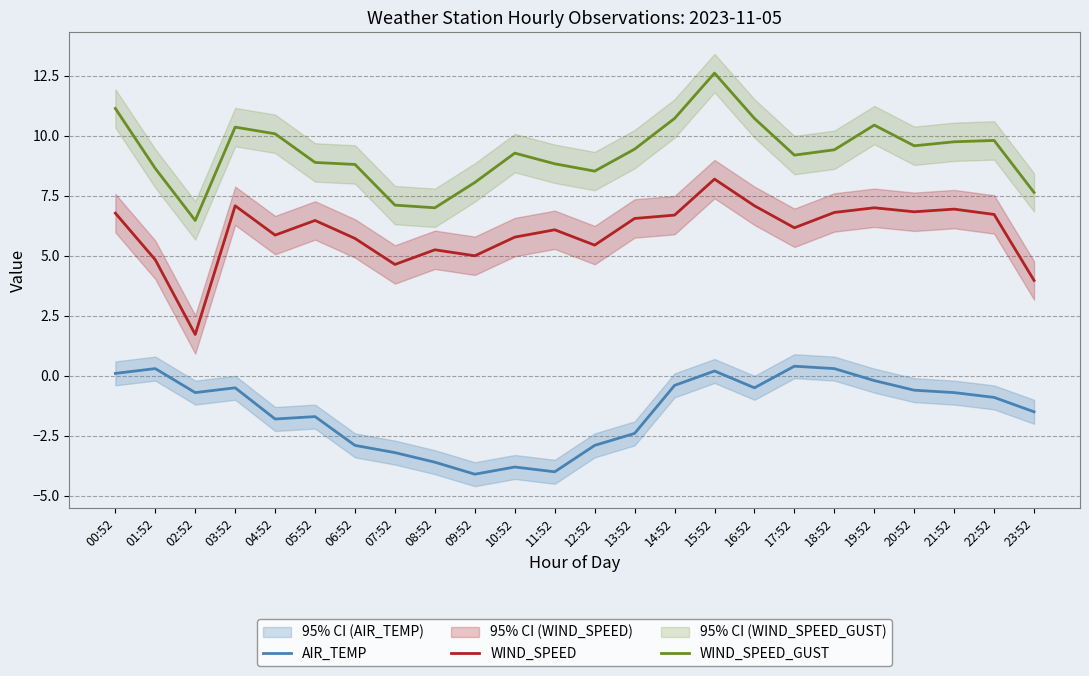

How many lines are shown in the chart?

3